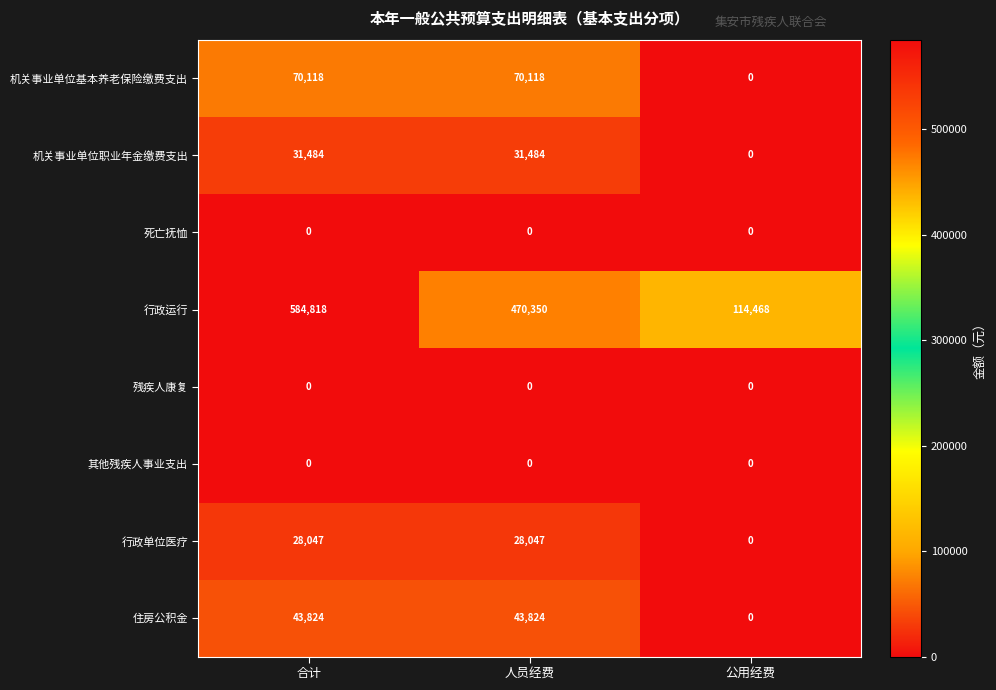

Reading left to right, list all the values displayed in this chart.

机关事业单位基本养老保险缴费支出: 70118	70118	0
机关事业单位职业年金缴费支出: 31484	31484	0
死亡抚恤: 0	0	0
行政运行: 584818	470350	114468
残疾人康复: 0	0	0
其他残疾人事业支出: 0	0	0
行政单位医疗: 28047	28047	0
住房公积金: 43824	43824	0